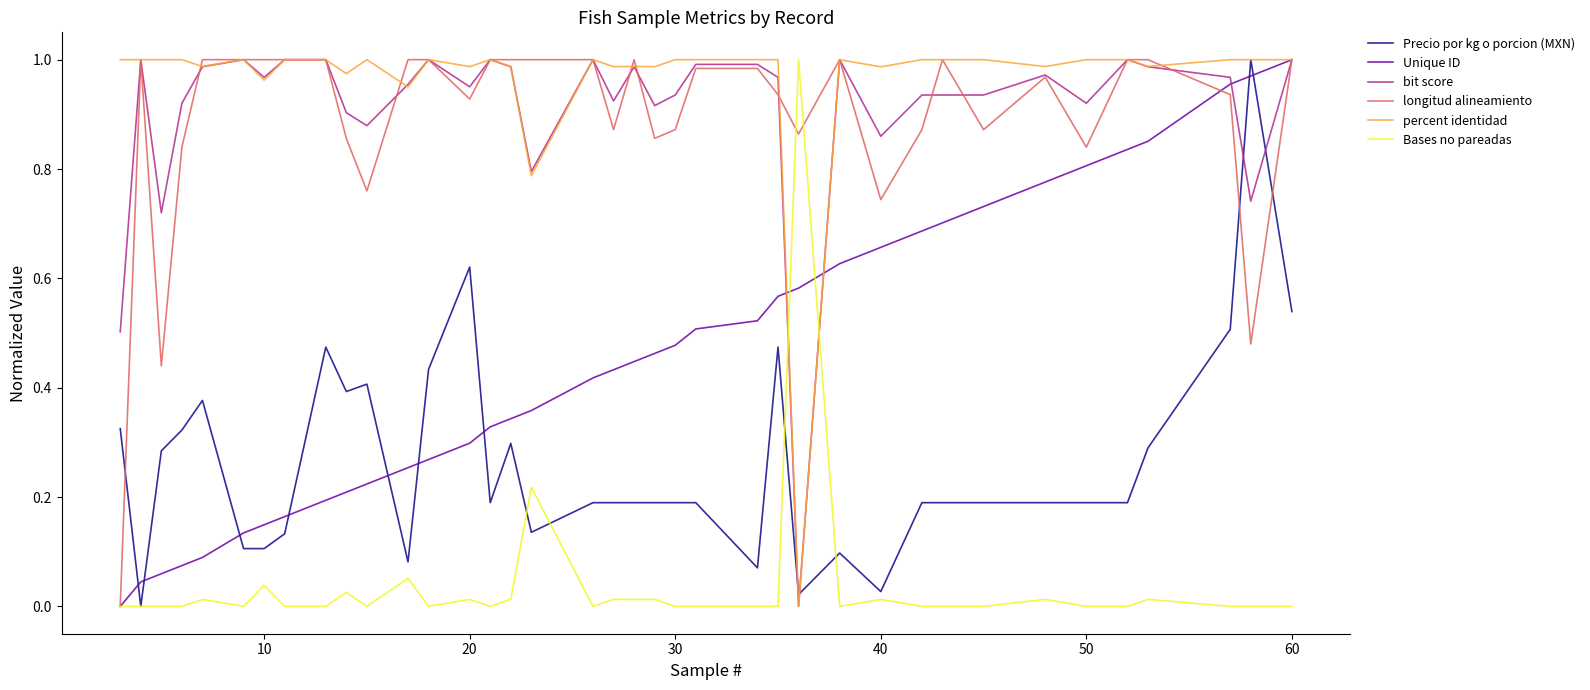

Which series has the largest total across all categories?

percent identidad